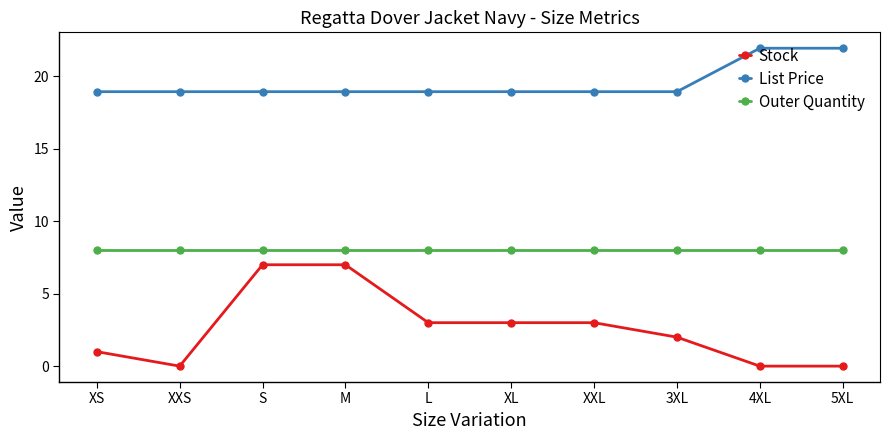

What are all the series names shown in the legend?

Stock, List Price, Outer Quantity